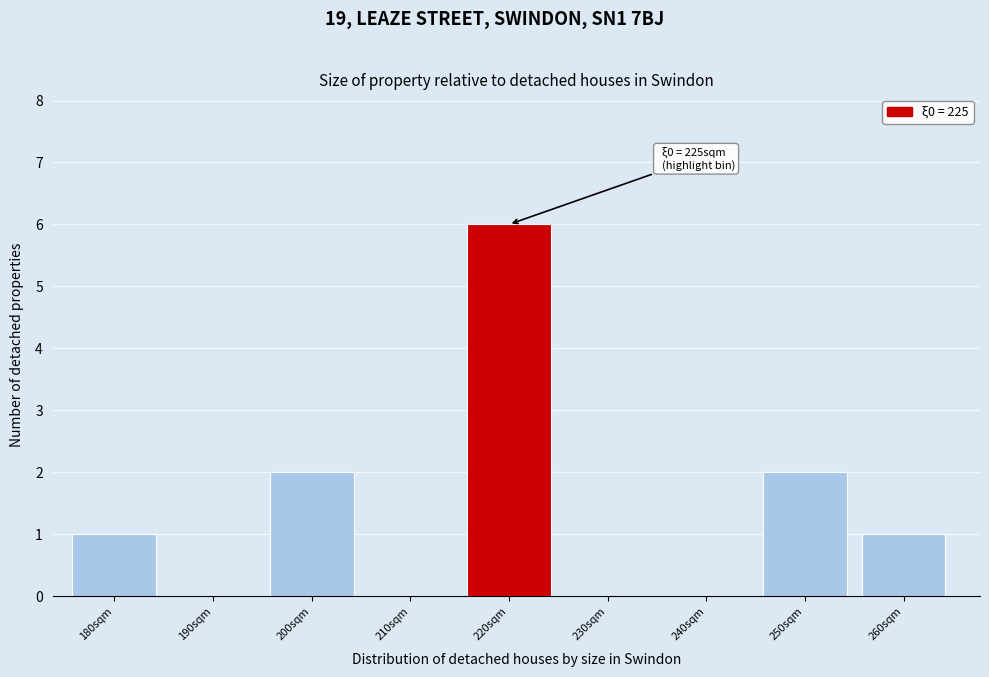

Reading left to right, what are all the values shown in this chart?

180sqm=1	190sqm=0	200sqm=2	210sqm=0	220sqm=6	230sqm=0	240sqm=0	250sqm=2	260sqm=1